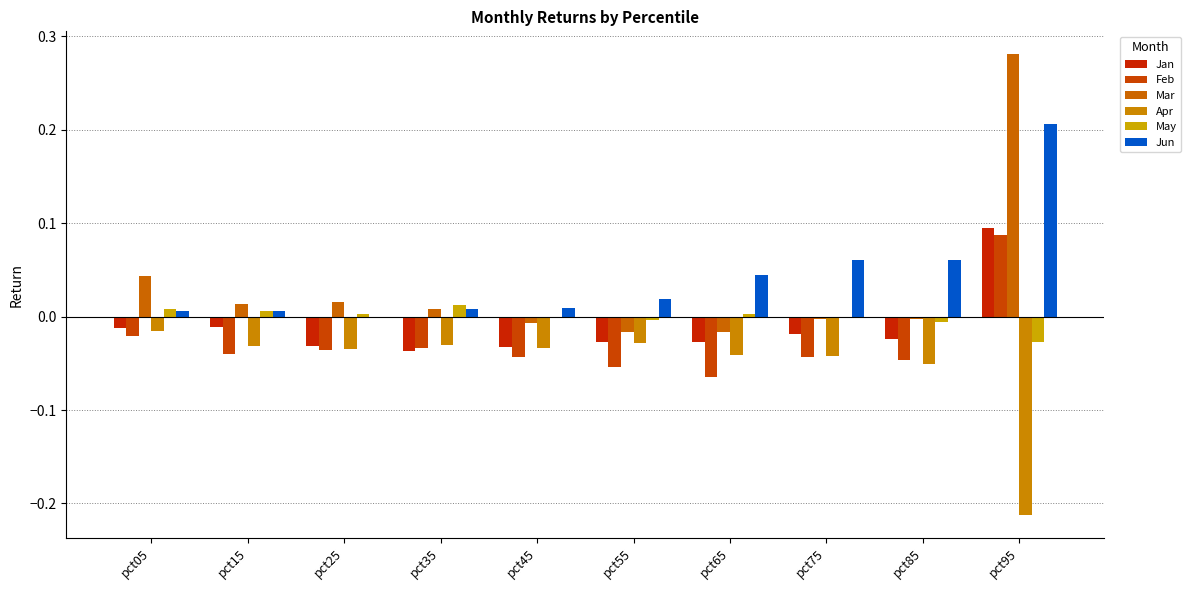

What is the difference between the maximum and minimum values in the Feb series?

0.2